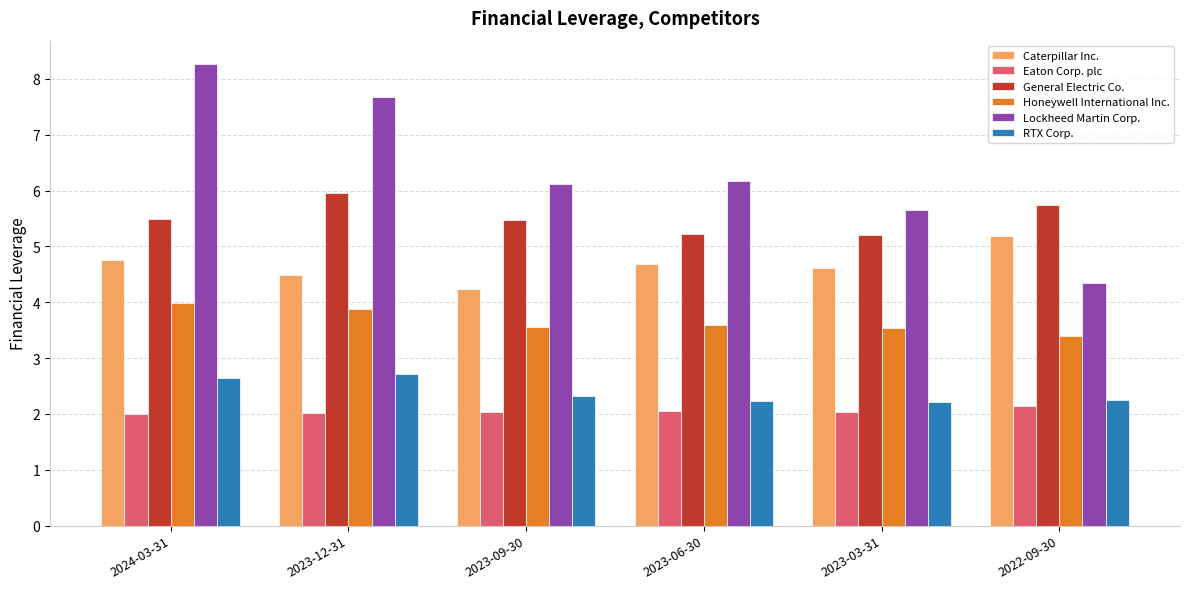

How many bars are there in total?

36